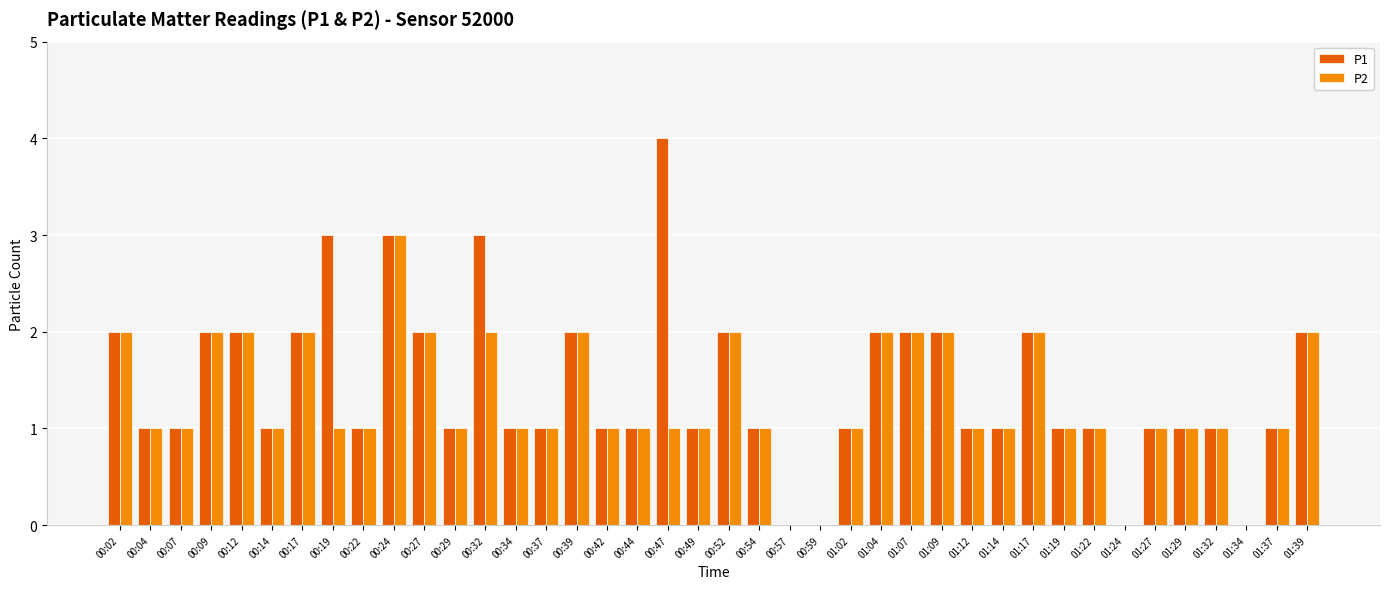

Reading left to right, list all the values displayed in this chart.

P1: 2	1	1	2	2	1	2	3	1	3	2	1	3	1	1	2	1	1	4	1	2	1	0	0	1	2	2	2	1	1	2	1	1	0	1	1	1	0	1	2
P2: 2	1	1	2	2	1	2	1	1	3	2	1	2	1	1	2	1	1	1	1	2	1	0	0	1	2	2	2	1	1	2	1	1	0	1	1	1	0	1	2